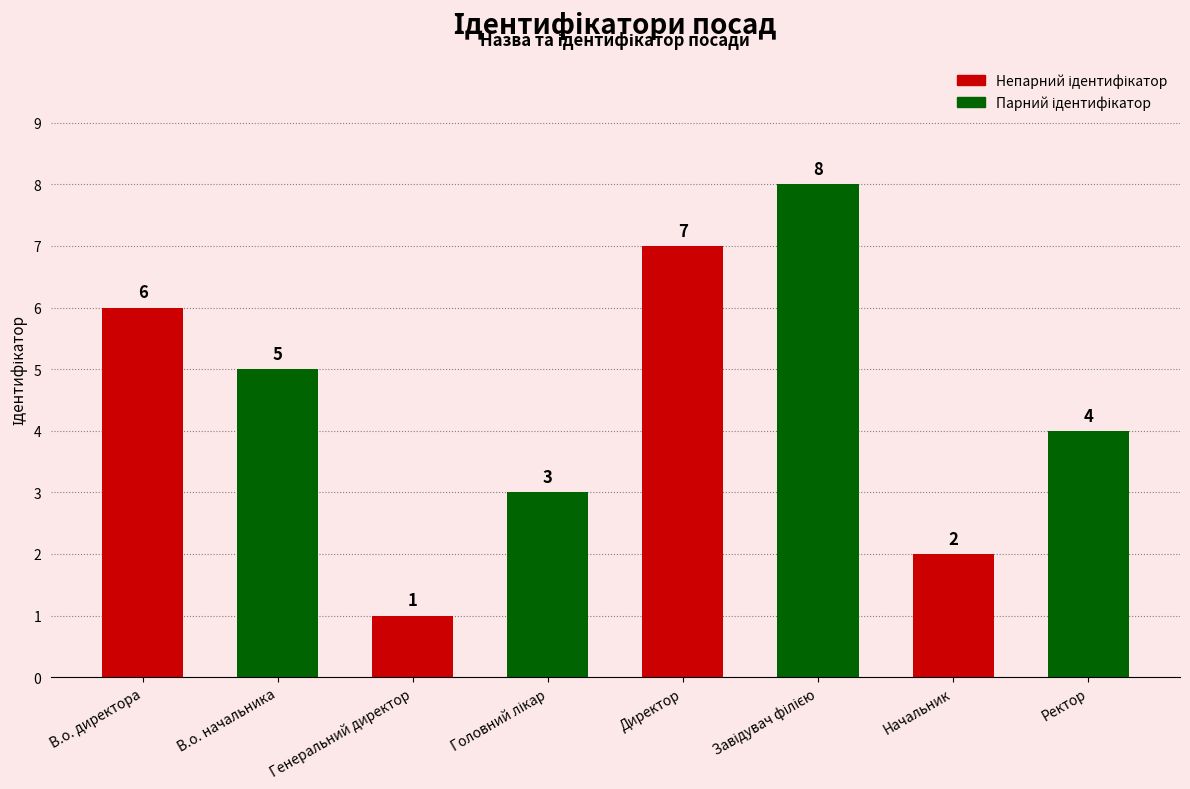

At which label is the value closest to 4?

Ректор